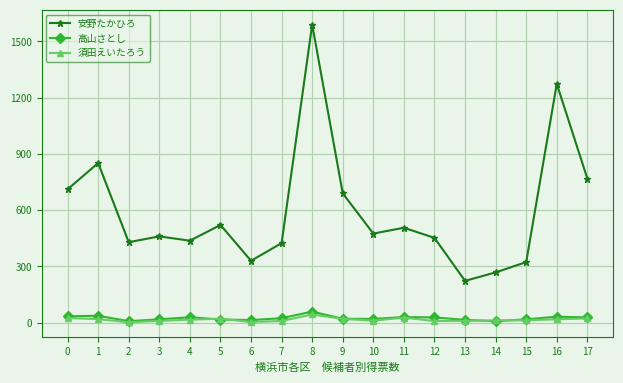

What is the difference between the highest and lowest values at 0?

686